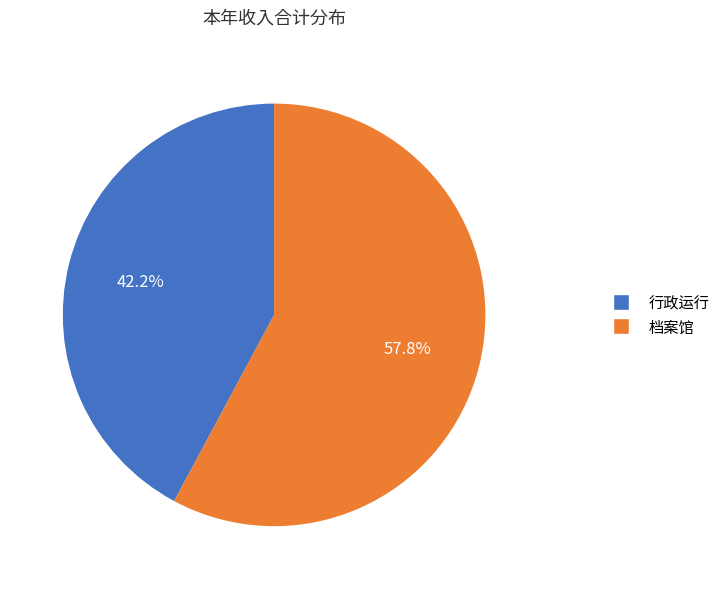

How many segments does this pie chart have?

2